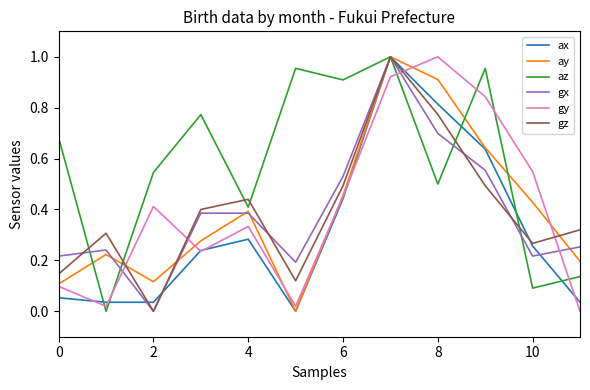

After their last crossing, which series has the higher values: gz or gy?

gz